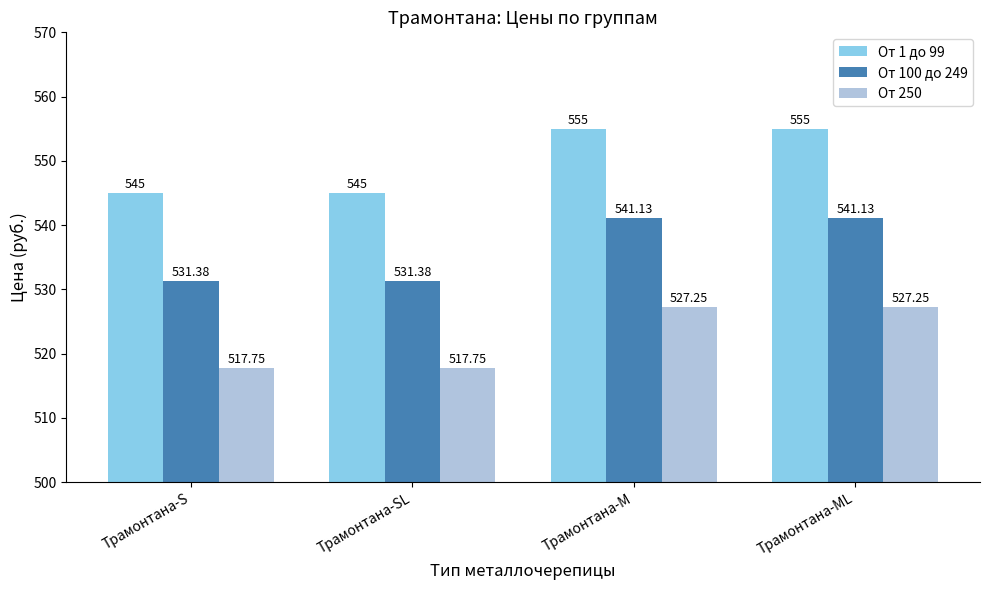

Which series changed the most between Трамонтана-SL and Трамонтана-M?

От 1 до 99